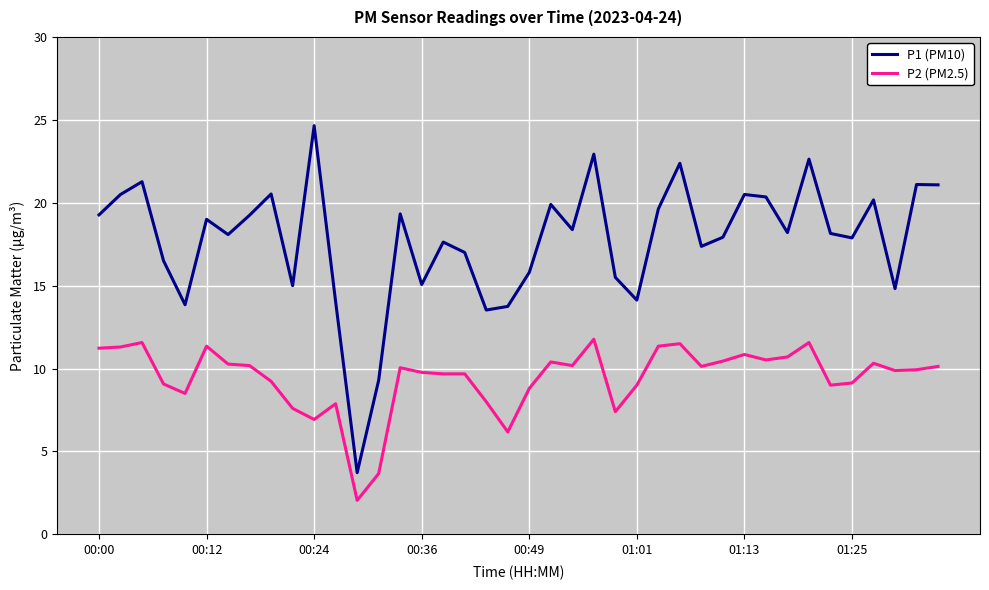

What is the difference between the maximum and minimum values in the P2 (PM2.5) series?

9.7